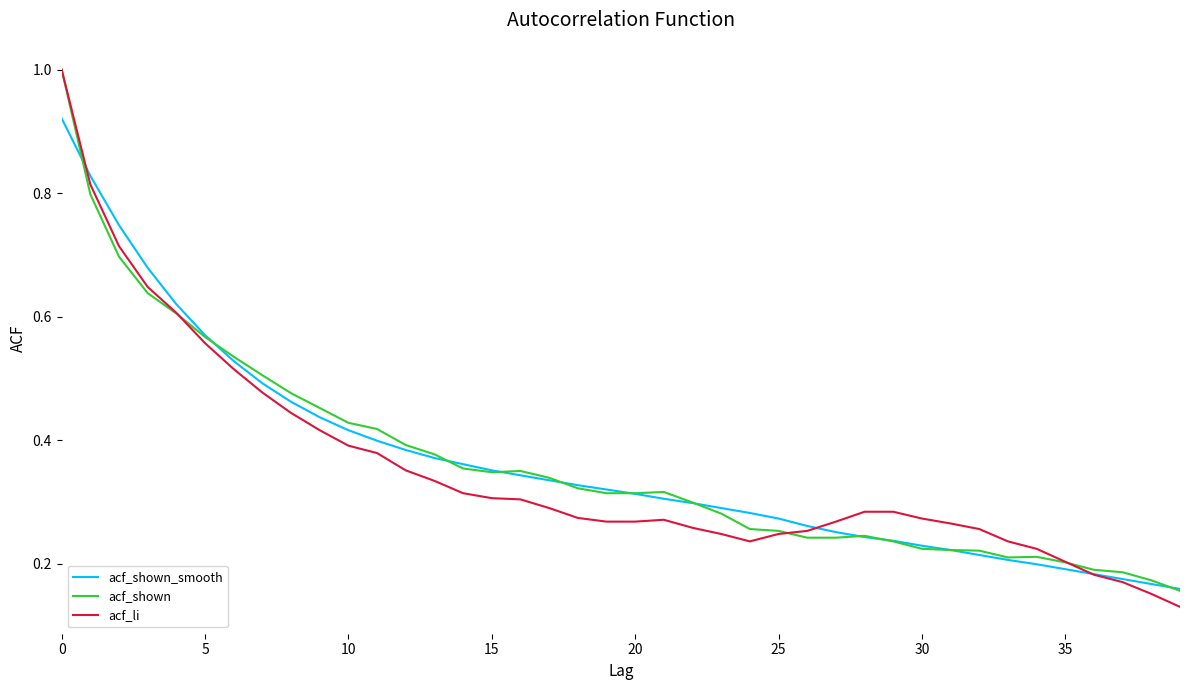

What is the greatest value displayed?

1.0